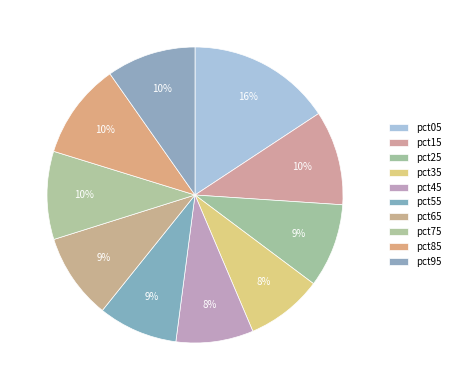

Count the number of slices in the pie.

10